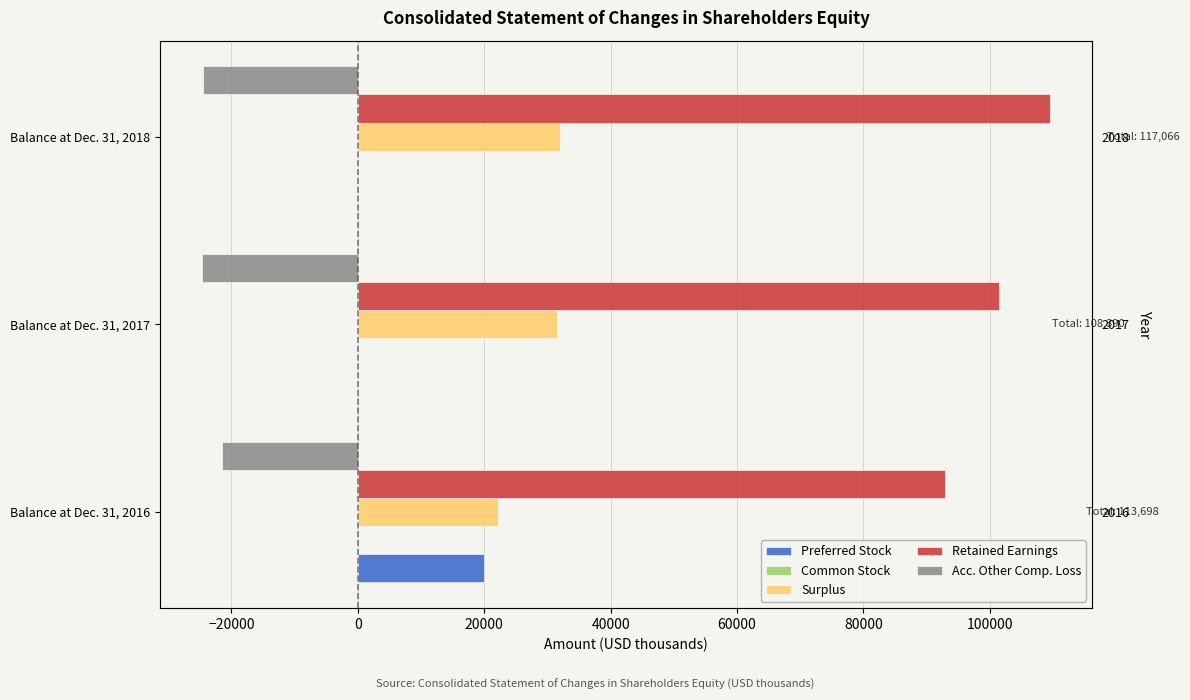

What is the average value of the Acc. Other Comp. Loss series?

-23487